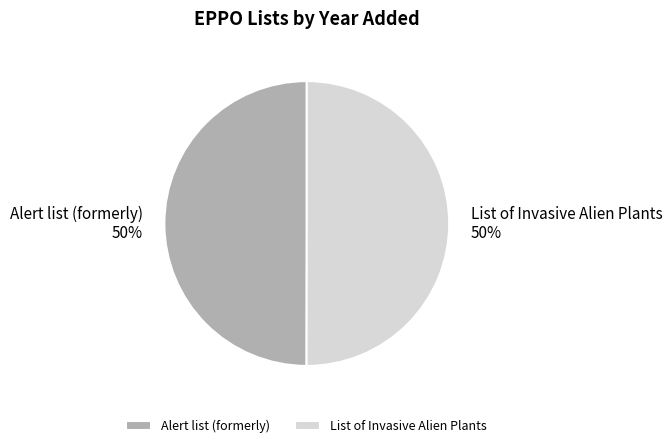

To the nearest percent, what is the average slice percentage?

50%